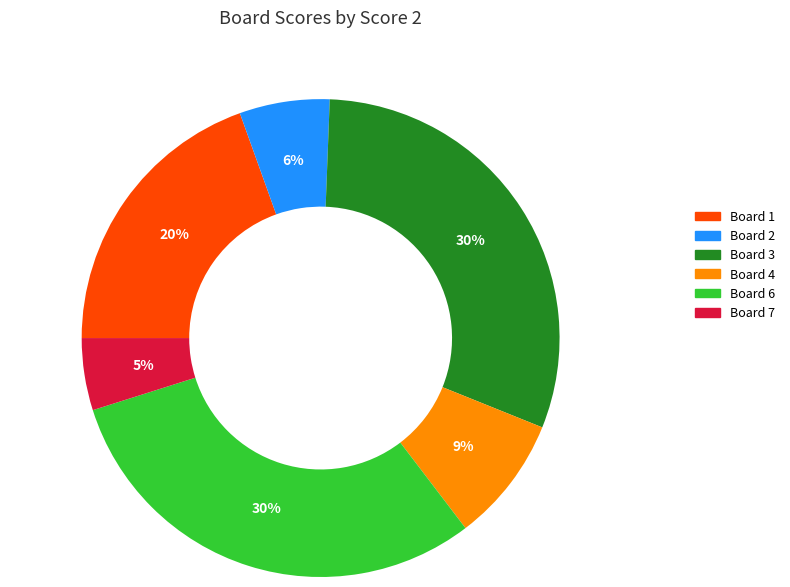

Is there a majority slice in this chart?

No